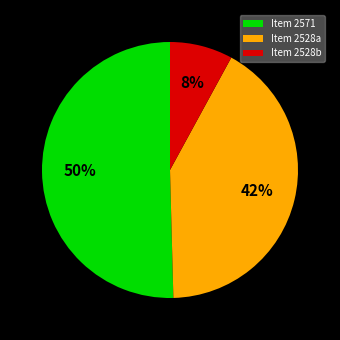

Which category has the smallest portion of the pie?

Item 2528b